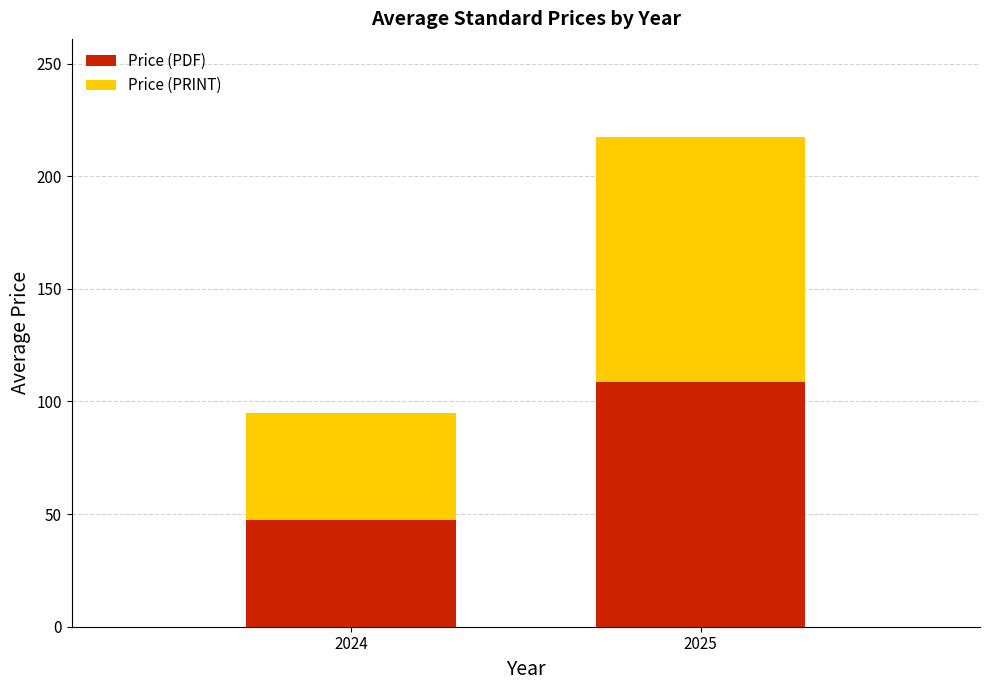

At which label is Price (PDF) closest to 78?

2024